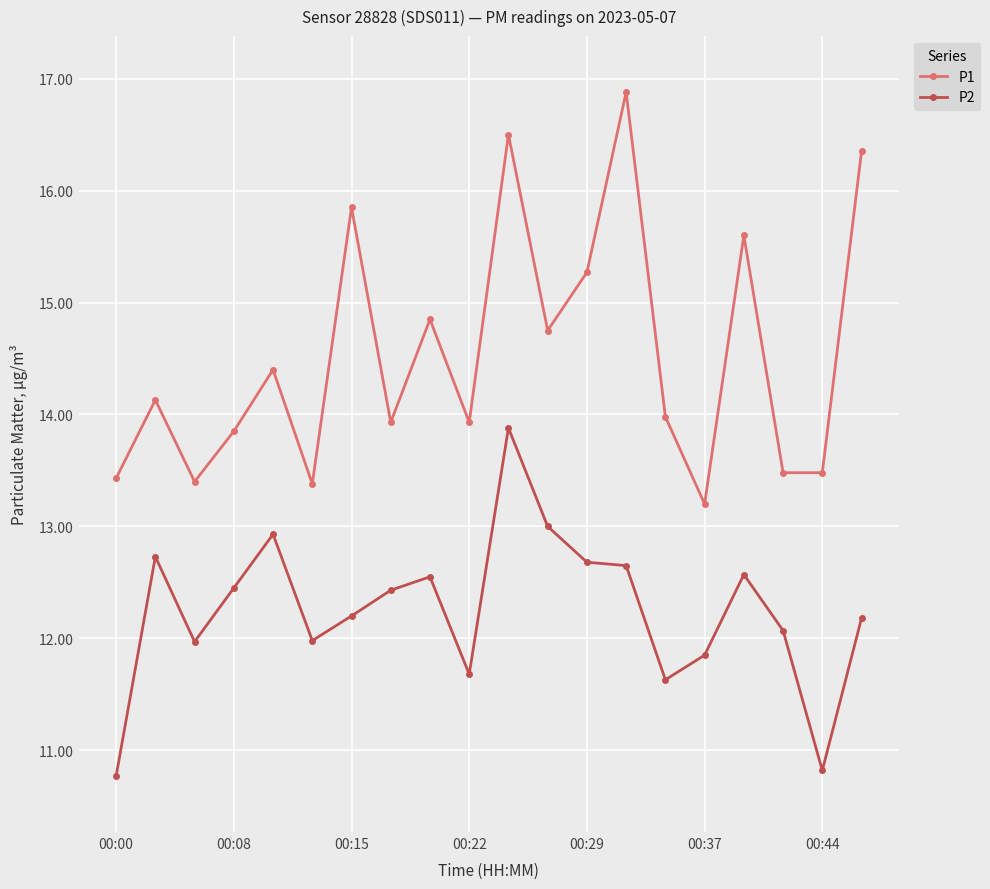

List the series in order of their peak value, lowest first.

P2, P1